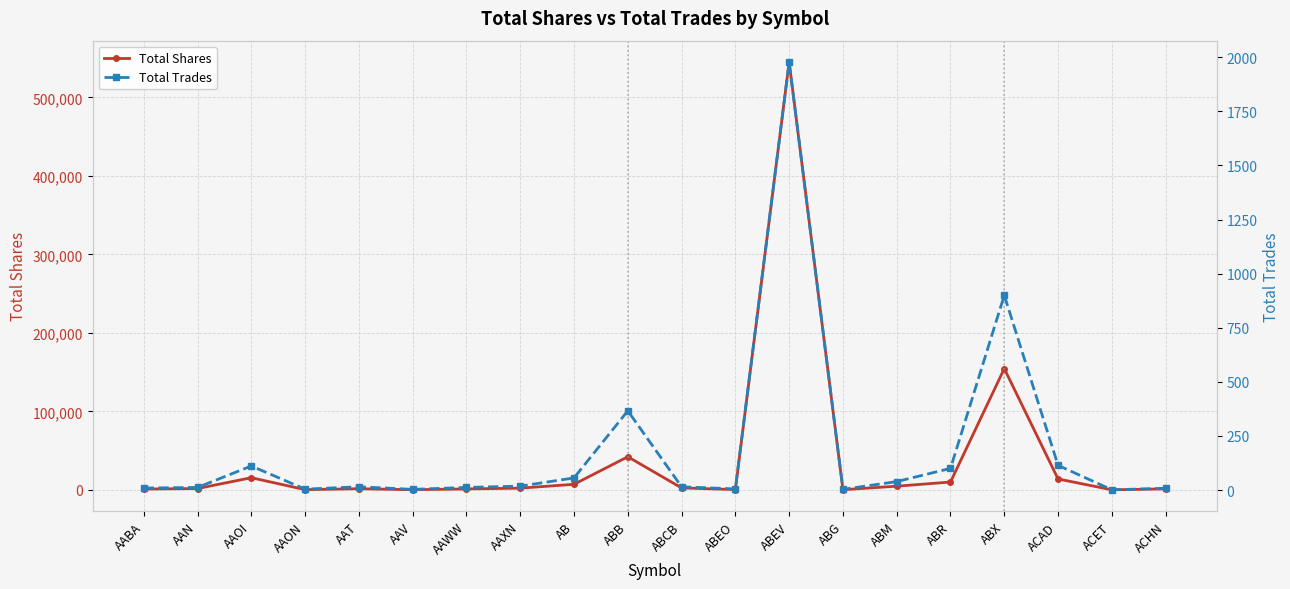

At which label is Total Shares closest to 272650?

ABX